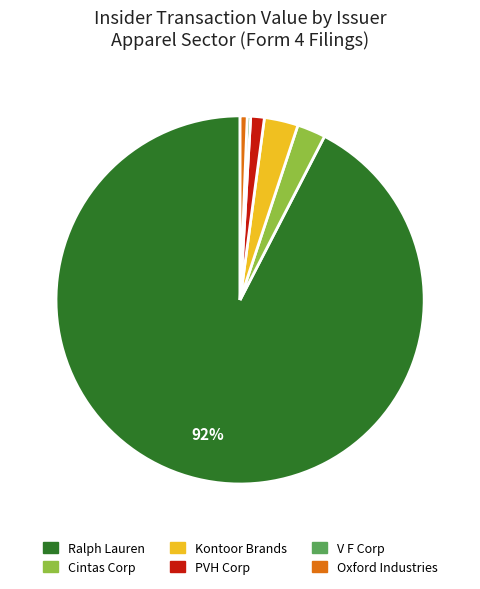

To the nearest percent, what is the average slice percentage?

17%